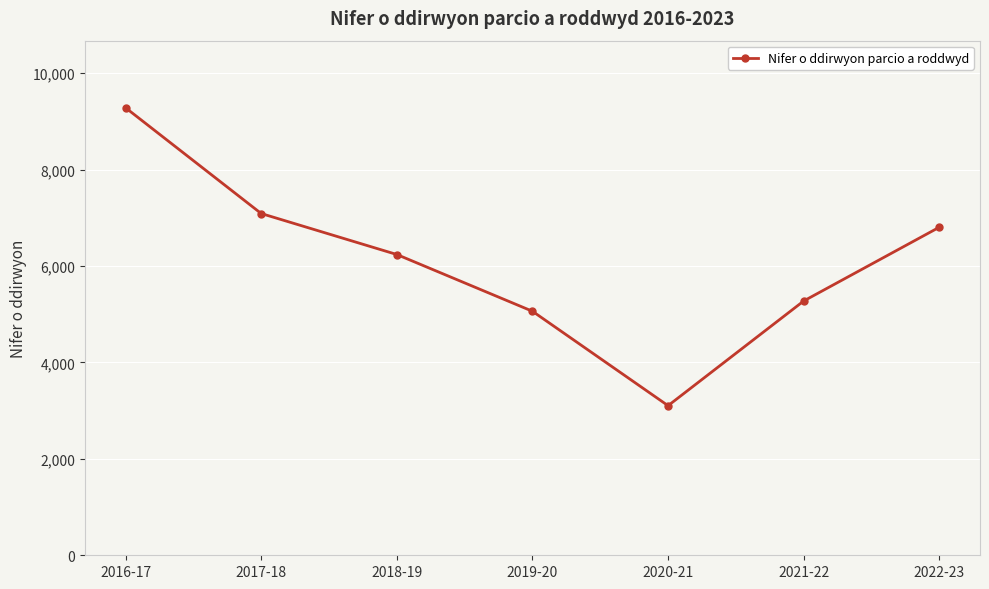

How many values are below 6238?

3